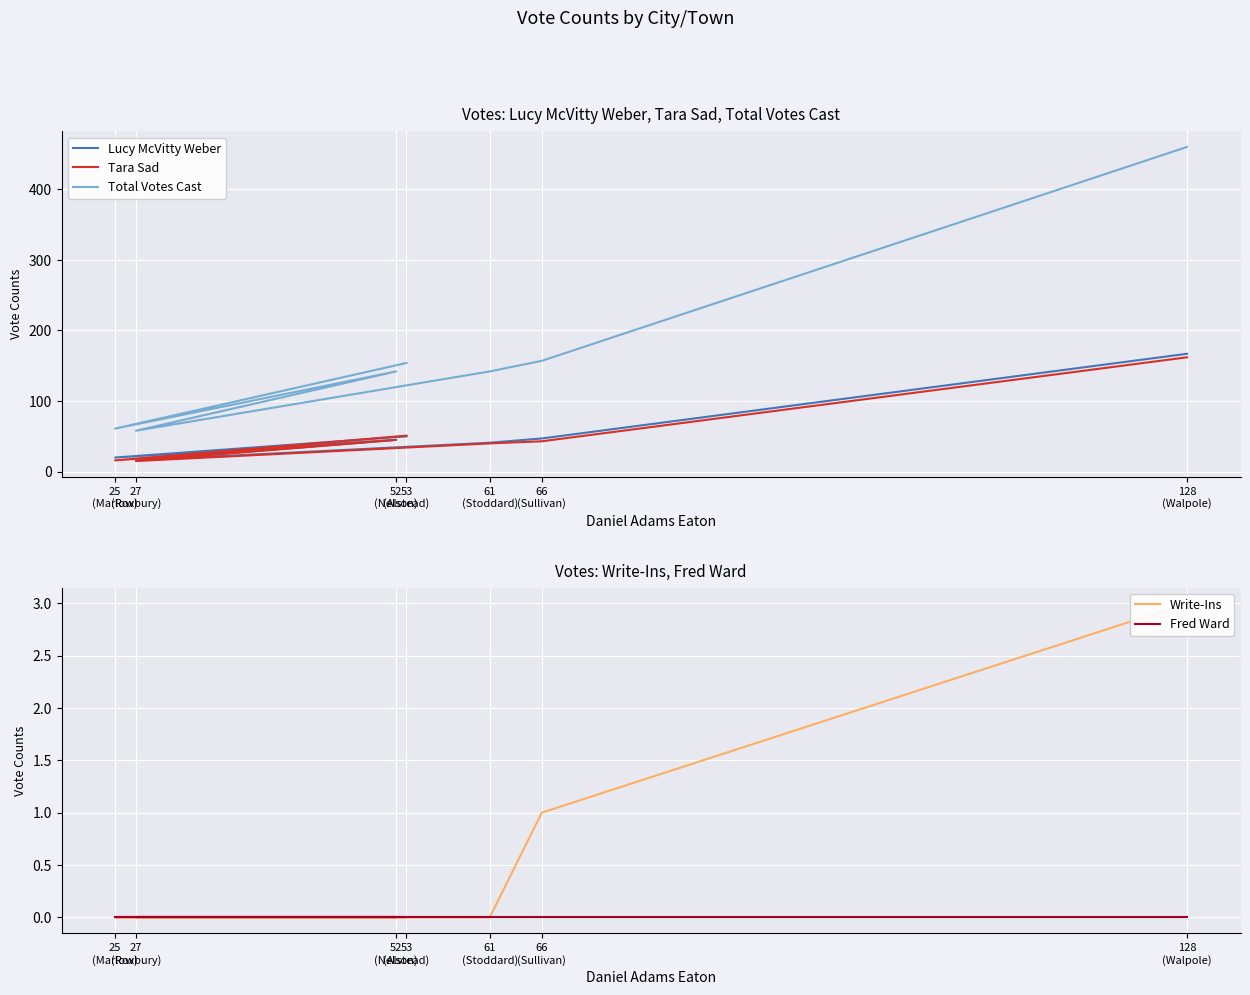

At which category is the sum across all series the highest?

128
(Walpole)